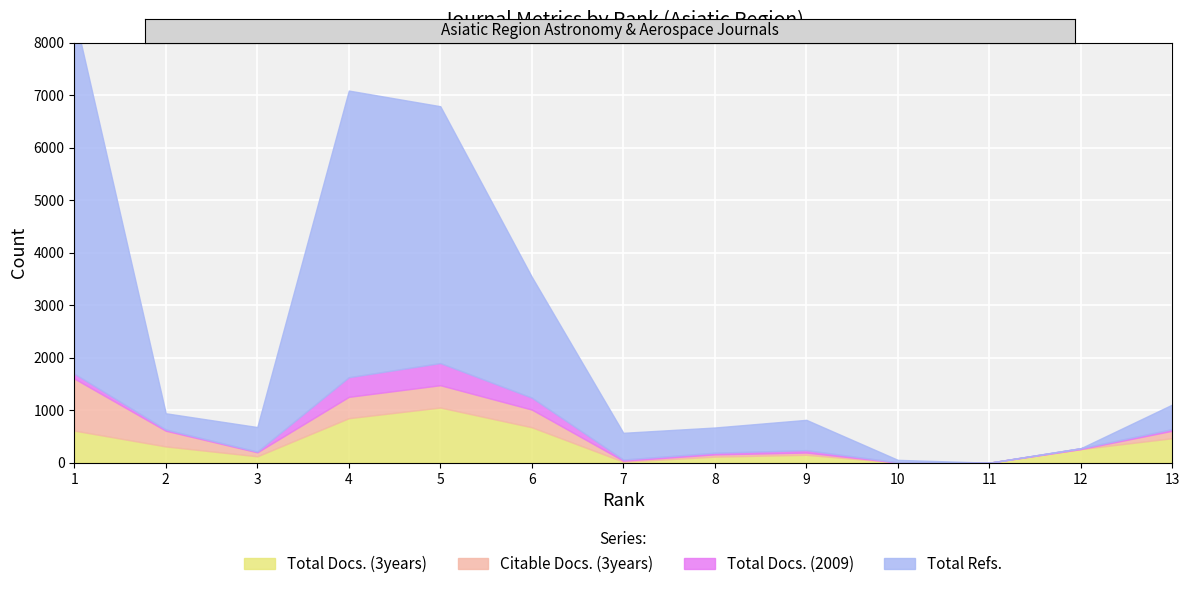

What is the difference between the maximum and second lowest values in the Total Docs. (3years) series?

1049